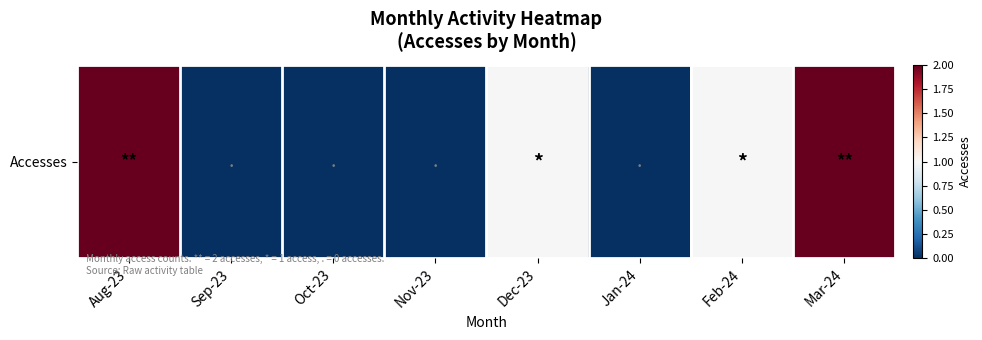

What is the greatest value displayed?

2